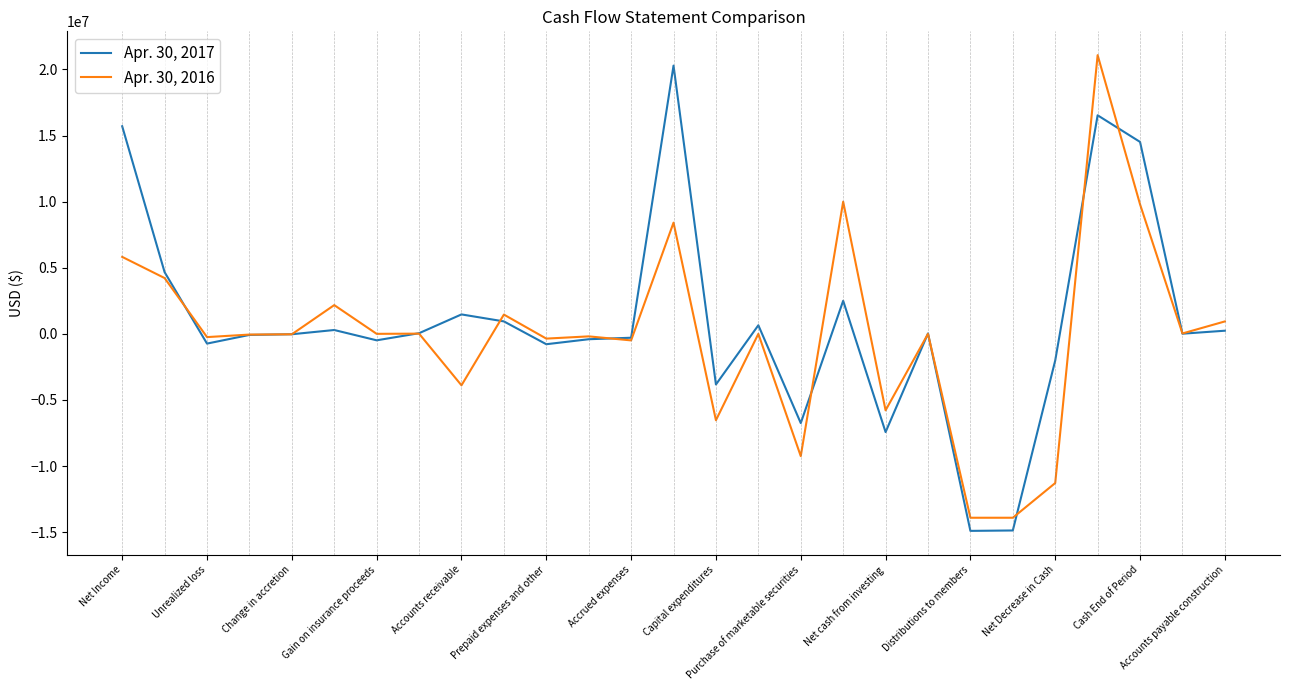

Count the number of data series in this chart.

2